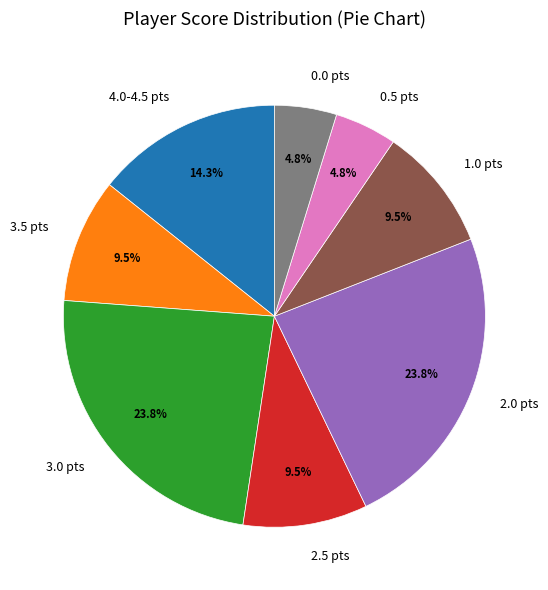

How many segments does this pie chart have?

8